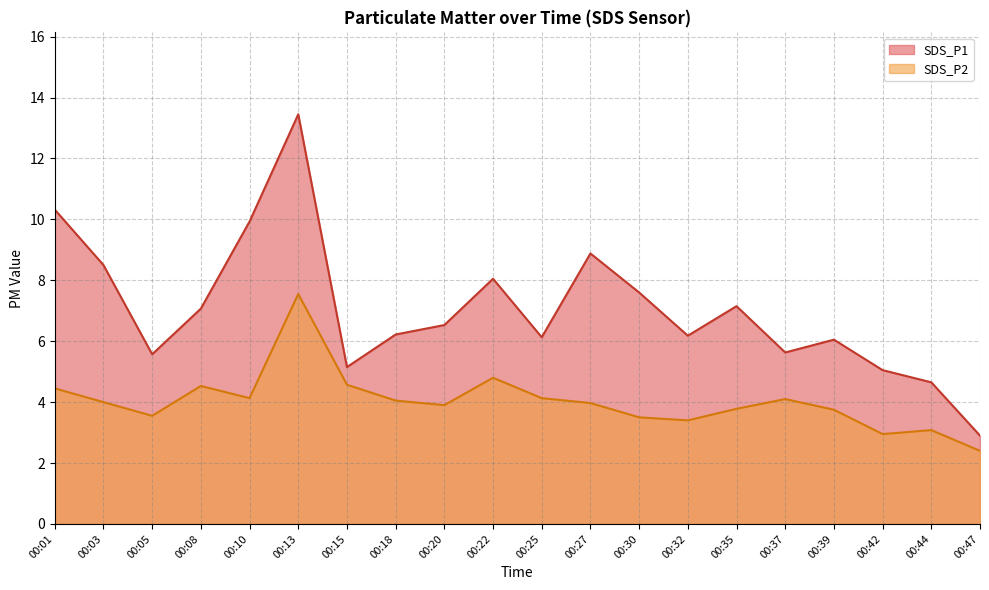

List the series in order of their peak value, highest first.

SDS_P1, SDS_P2